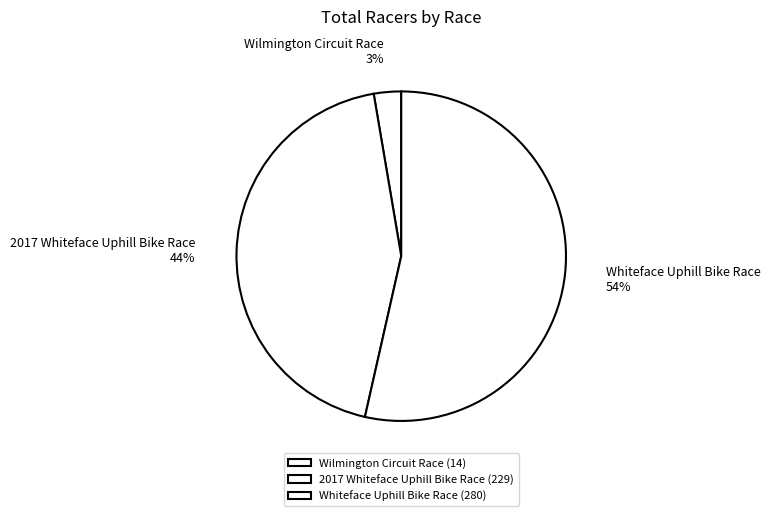

How many slices are in this pie chart?

3